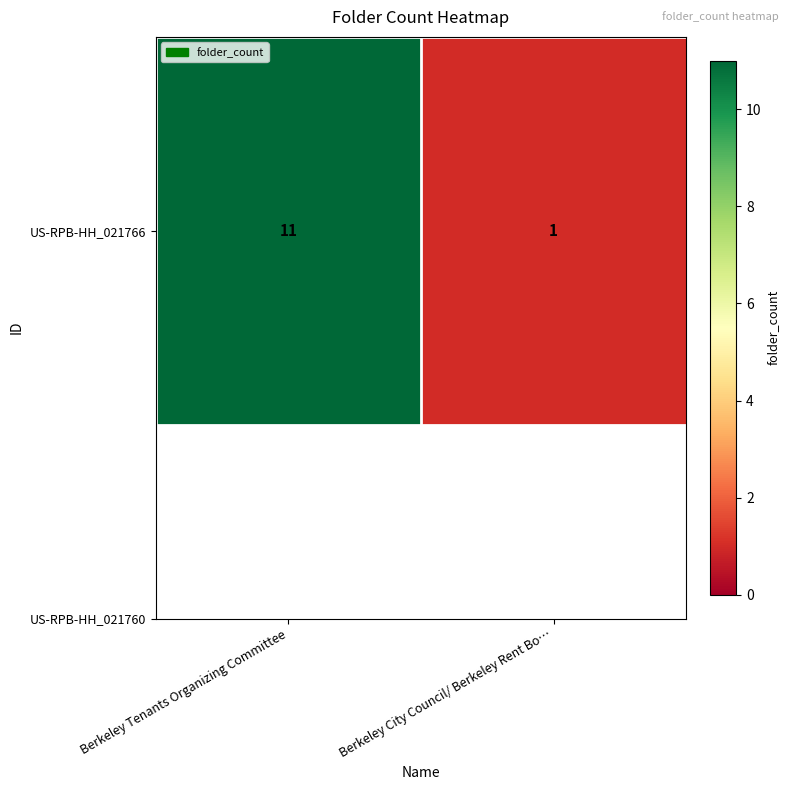

The value at Berkeley Tenants Organizing Committee is 11. True or false?

True